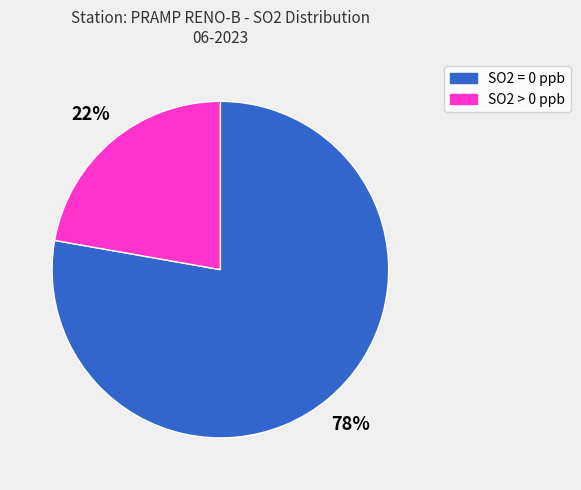

What is the largest slice in the pie chart?

SO2 = 0 ppb